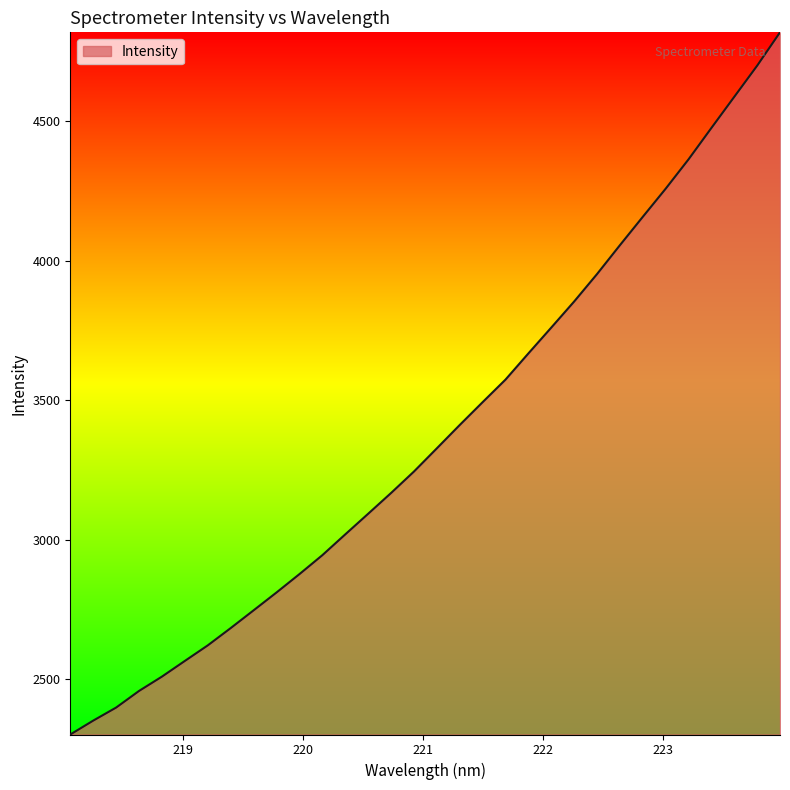

How many values exceed 3327?

16